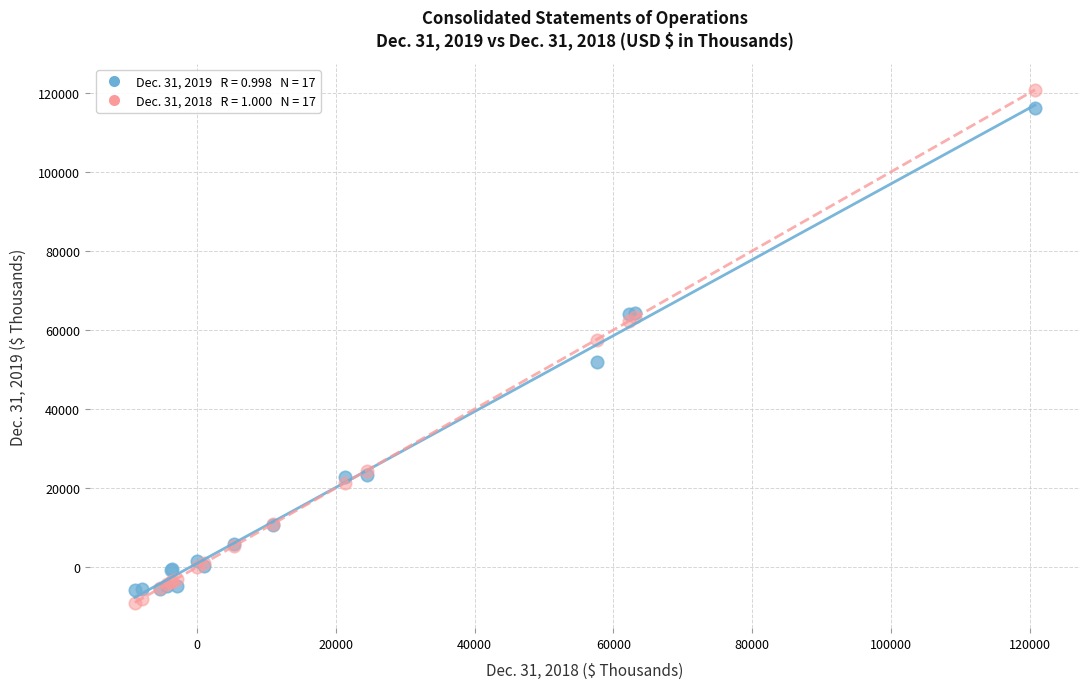

Across all series, what Y value is closest to 55907?

57593